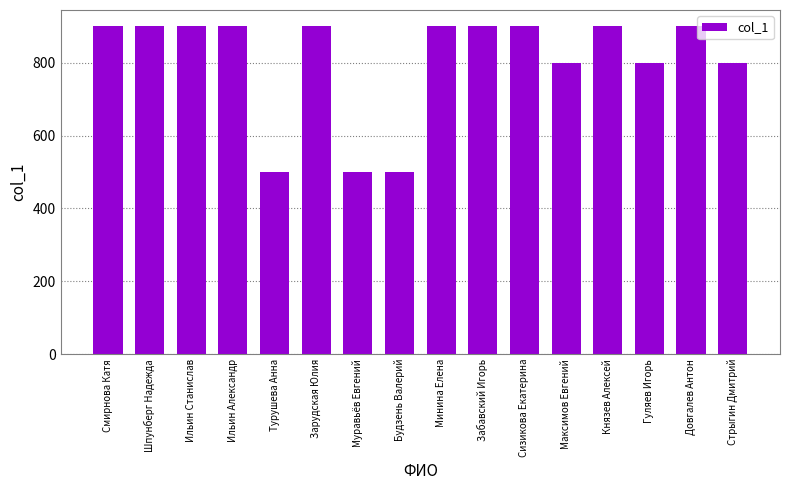

What is the minimum value shown in the chart?

500